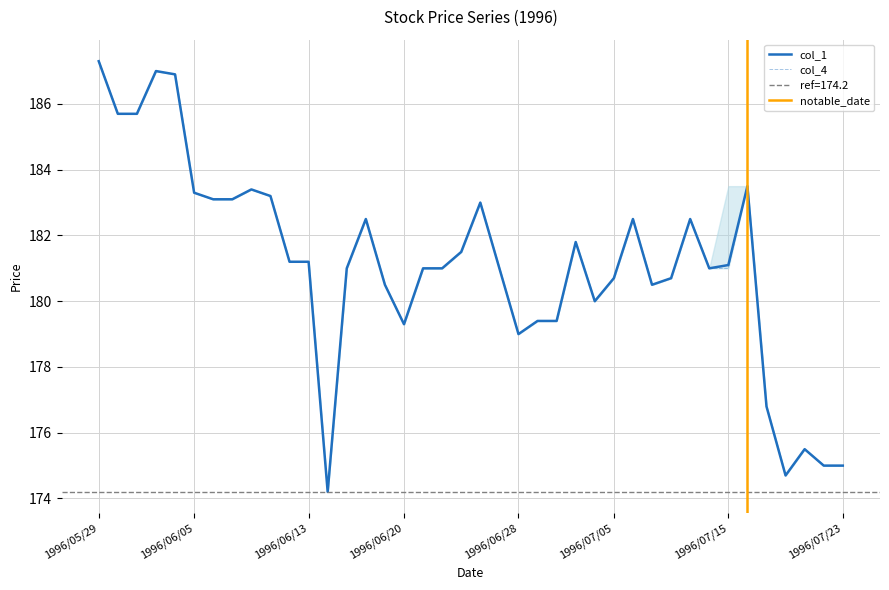

What is the maximum value shown in the chart?

187.3